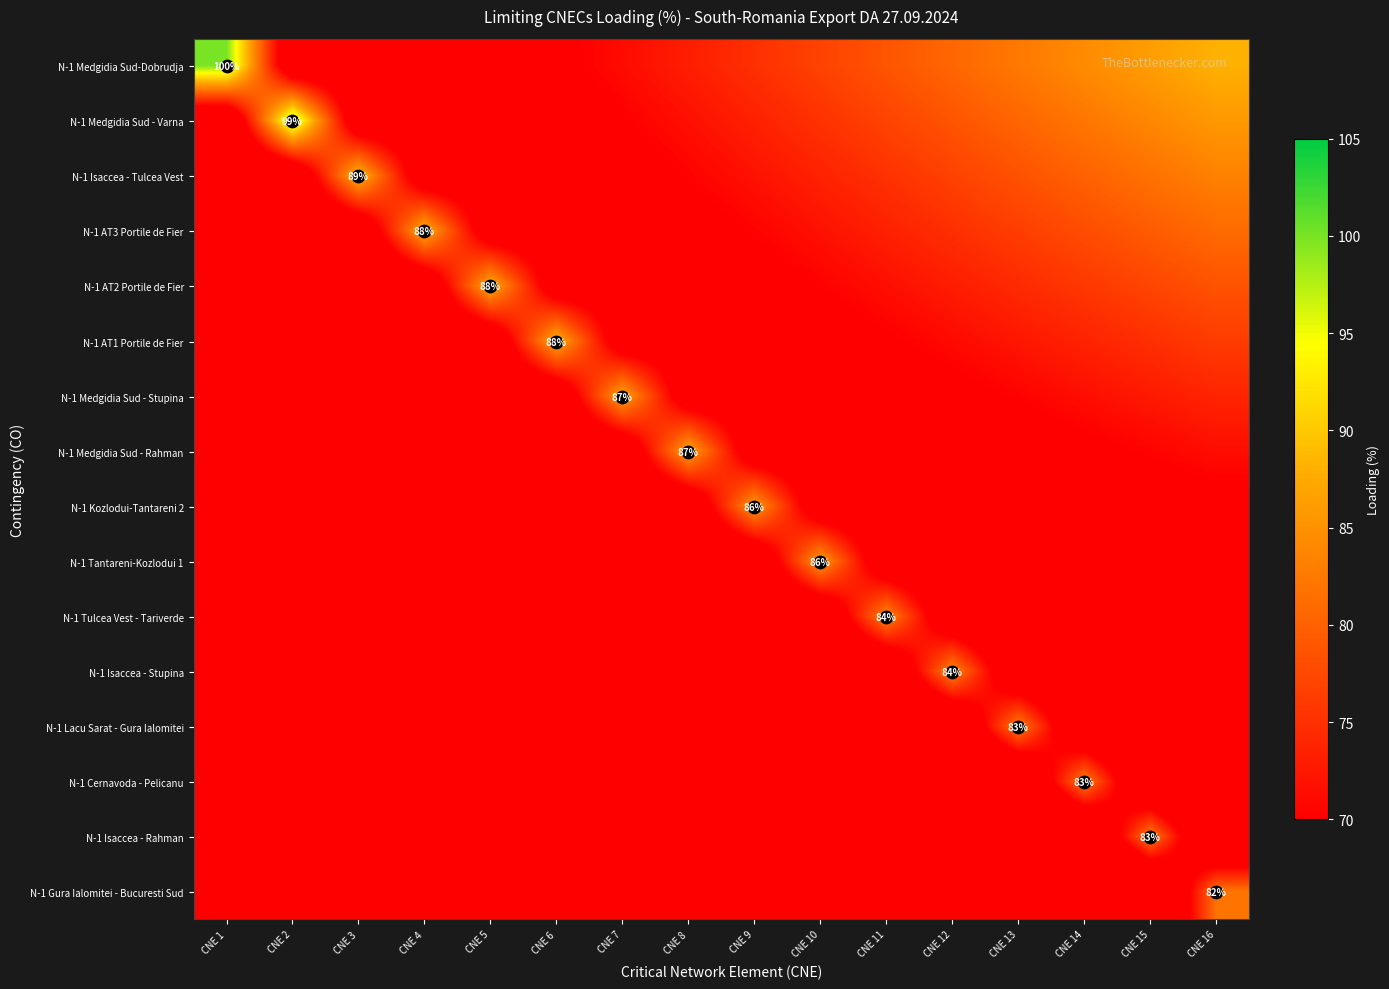

What is the total value across all series at CNE 11?

1067.6